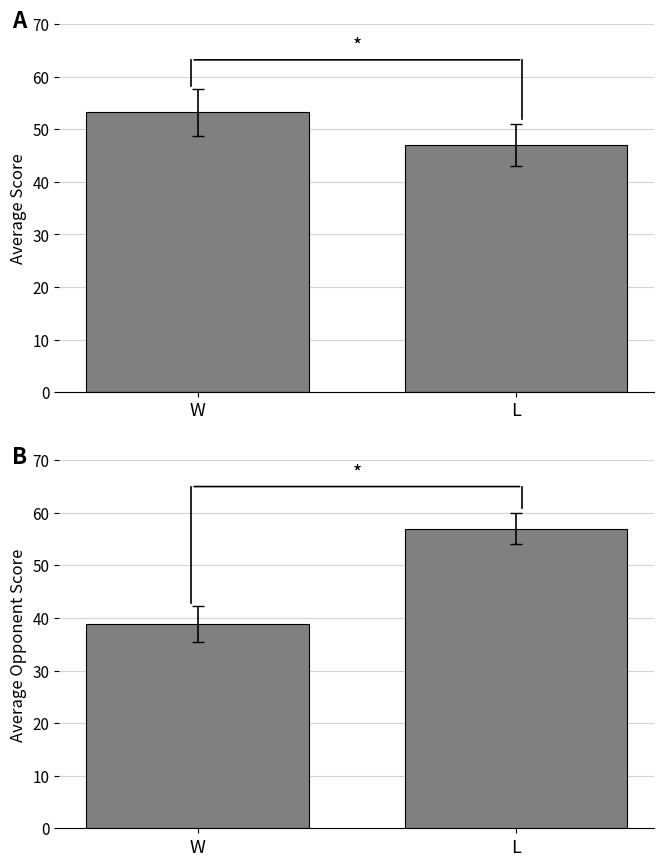

The Avg Opp Score series shows 62.5 at W. True or false?

False